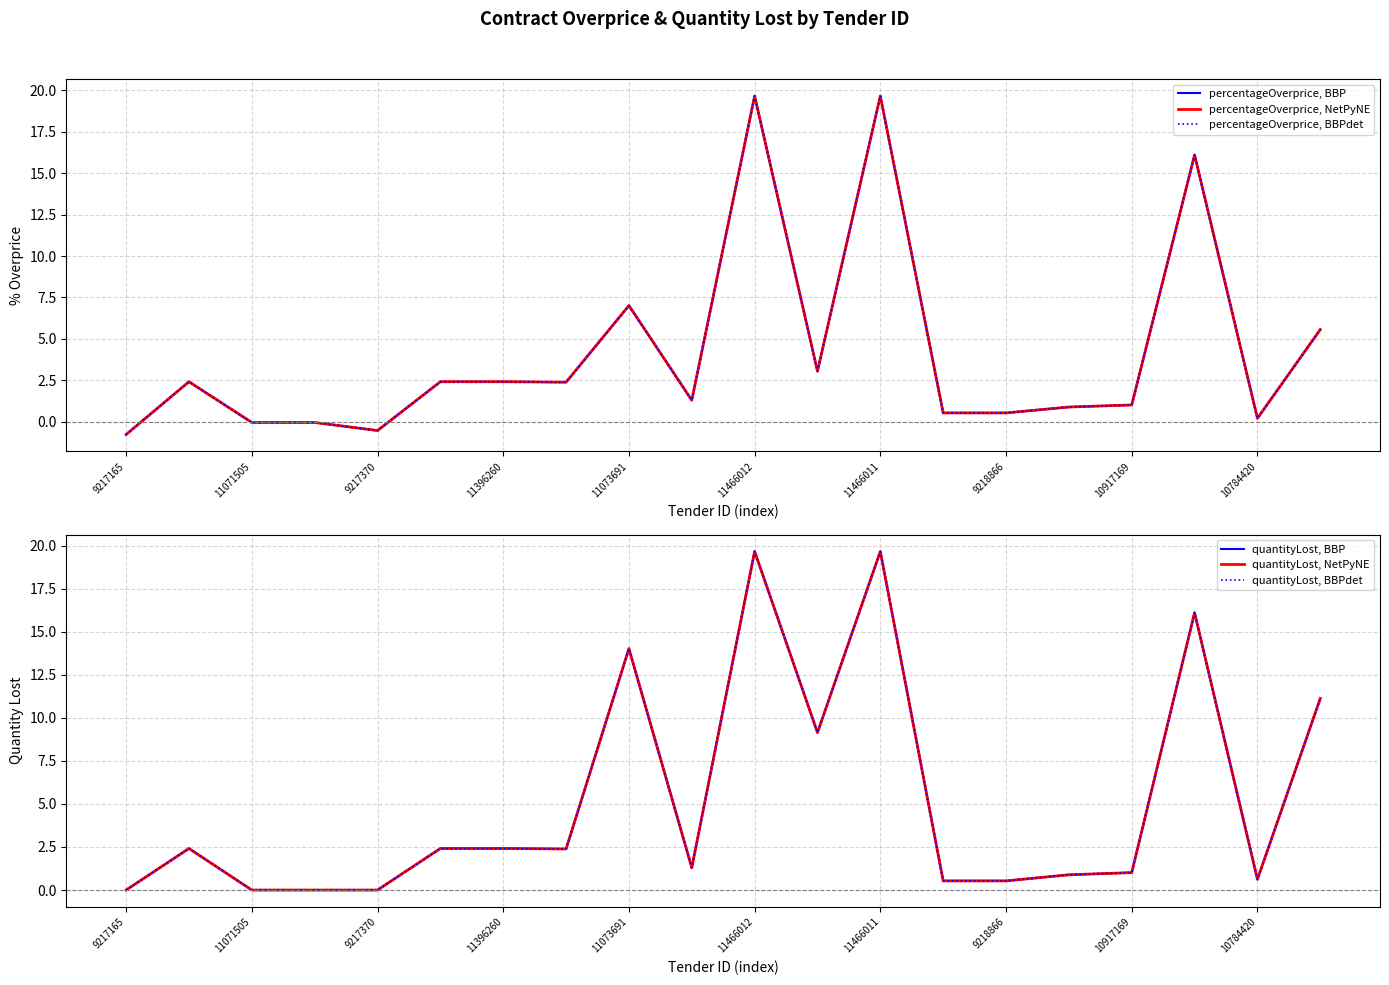

At 19, list the series in order from smallest to largest.

percentageOverprice, BBP, percentageOverprice, NetPyNE, percentageOverprice, BBPdet, quantityLost, BBP, quantityLost, NetPyNE, quantityLost, BBPdet